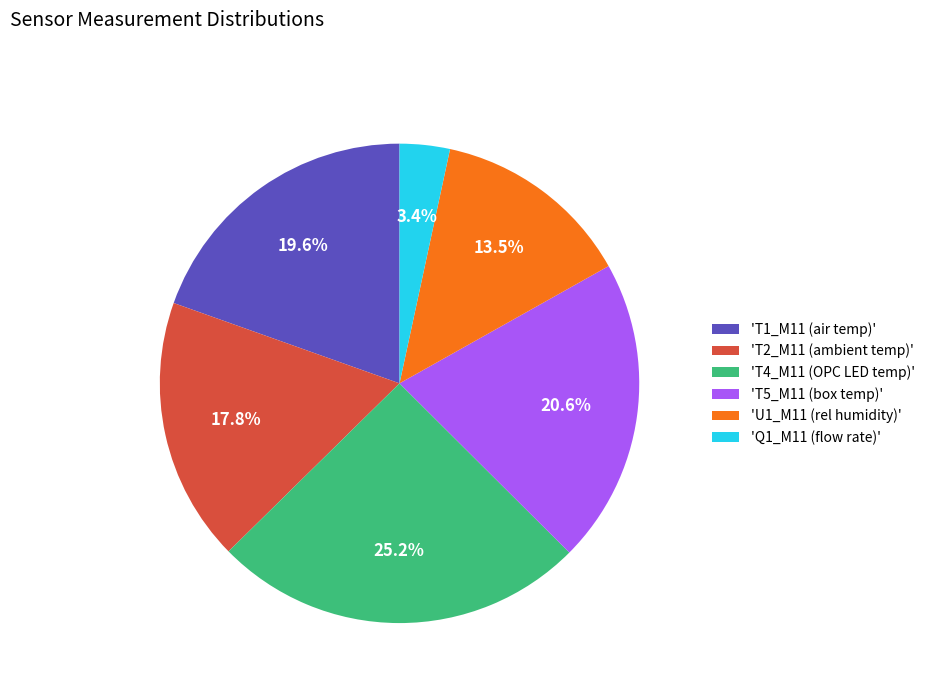

Is there a majority slice in this chart?

No